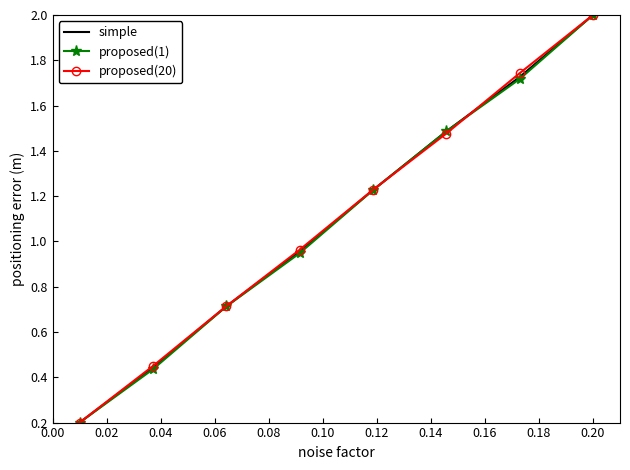

What is the highest value of the simple series?

2.0